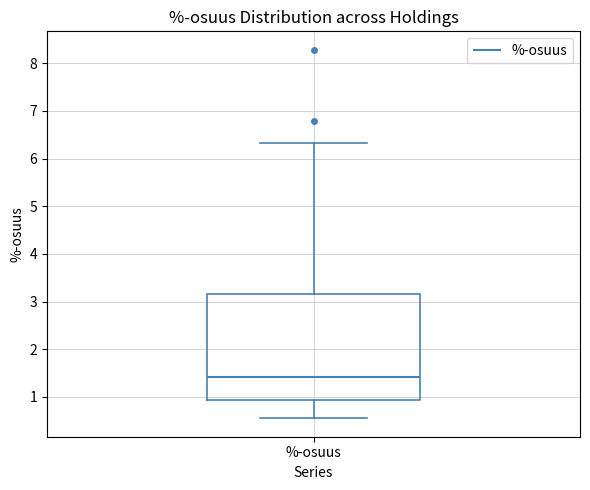

Read this box plot against the y-axis: the position of the median line, the range covered by the box, and the ends of both whiskers. The values are not printed on the chart, so give them approximately, as read against the axis.

median 1.4, box 0.9 to 3.2, whiskers 0.6 to 6.3